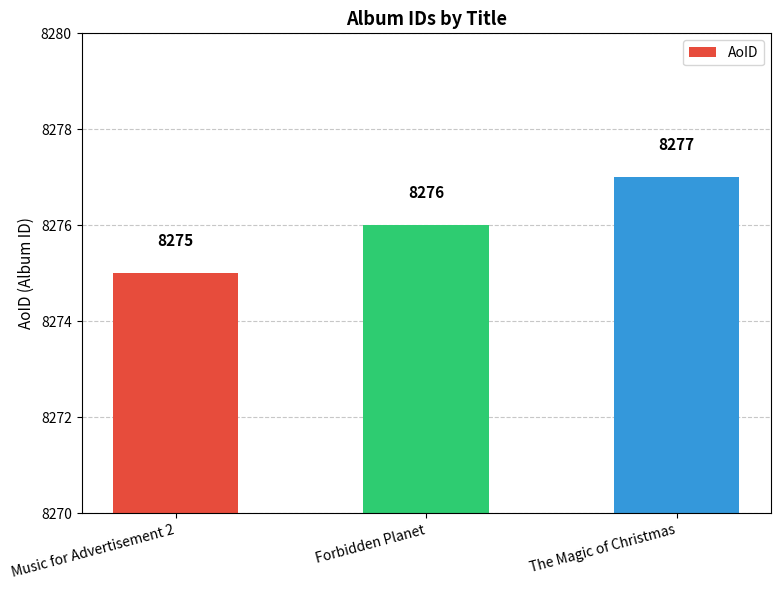

What is the difference between the values at Music for Advertisement 2 and Forbidden Planet?

1